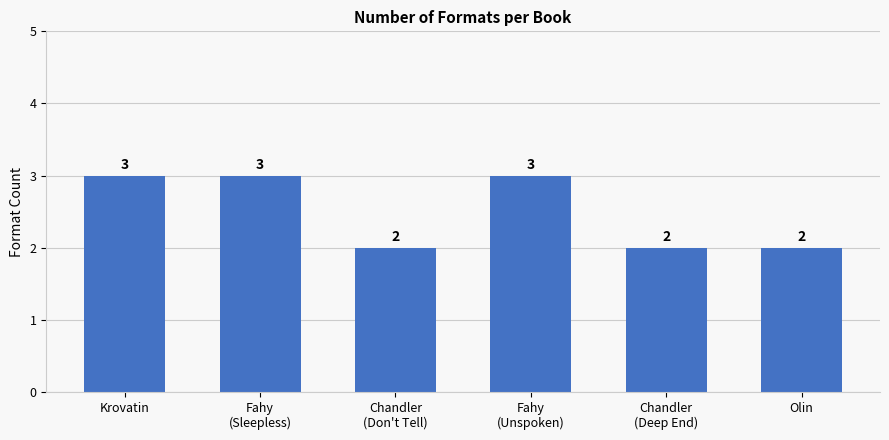

How many bars are there in total?

6